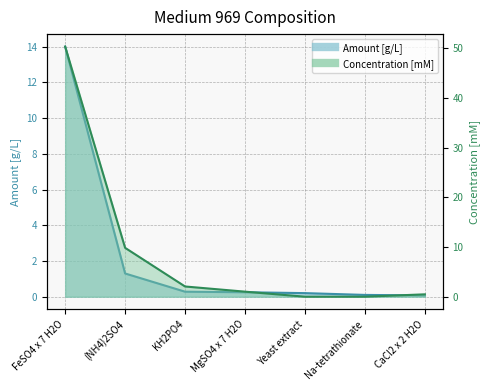

Which series has the largest total across all categories?

Concentration [mM]